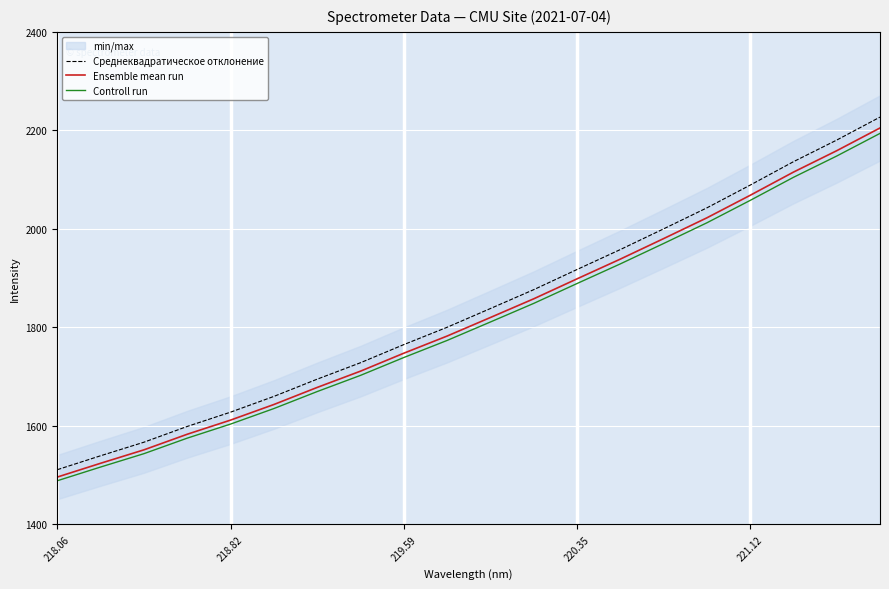

Is it true that Среднеквадратическое отклонение equals 2123.5 at 218.06?

False